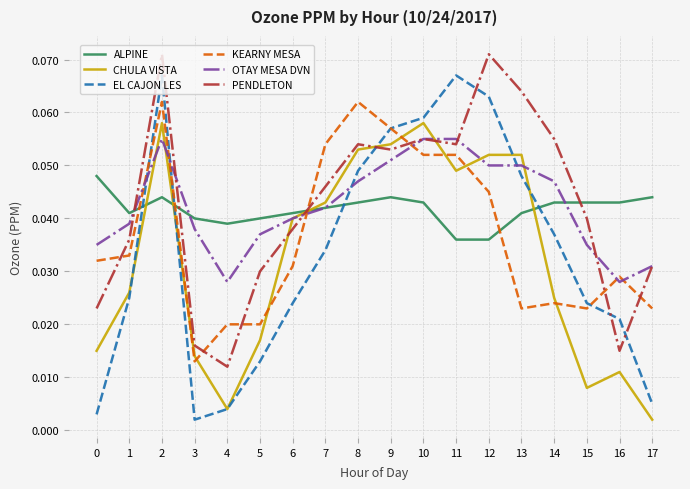

Where is KEARNY MESA nearest to the value 0?

3